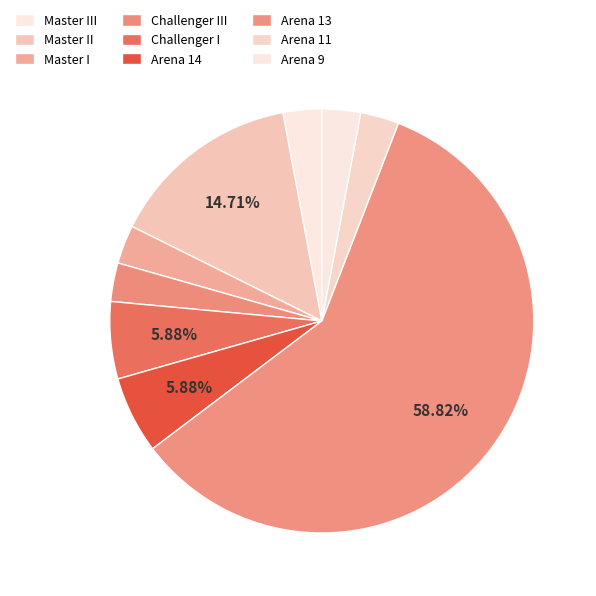

How many slices are in this pie chart?

9